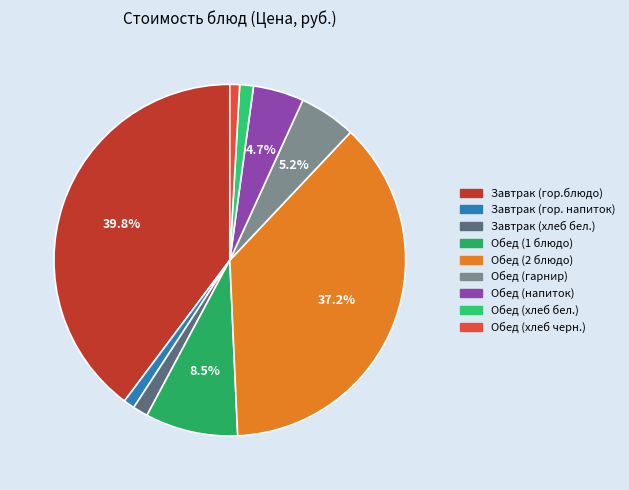

Which category has the biggest portion of the pie?

Завтрак (гор.блюдо)